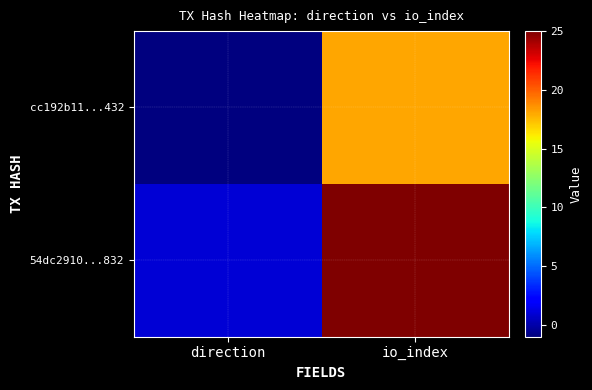

What is the spread (max minus min) of values at direction?

2